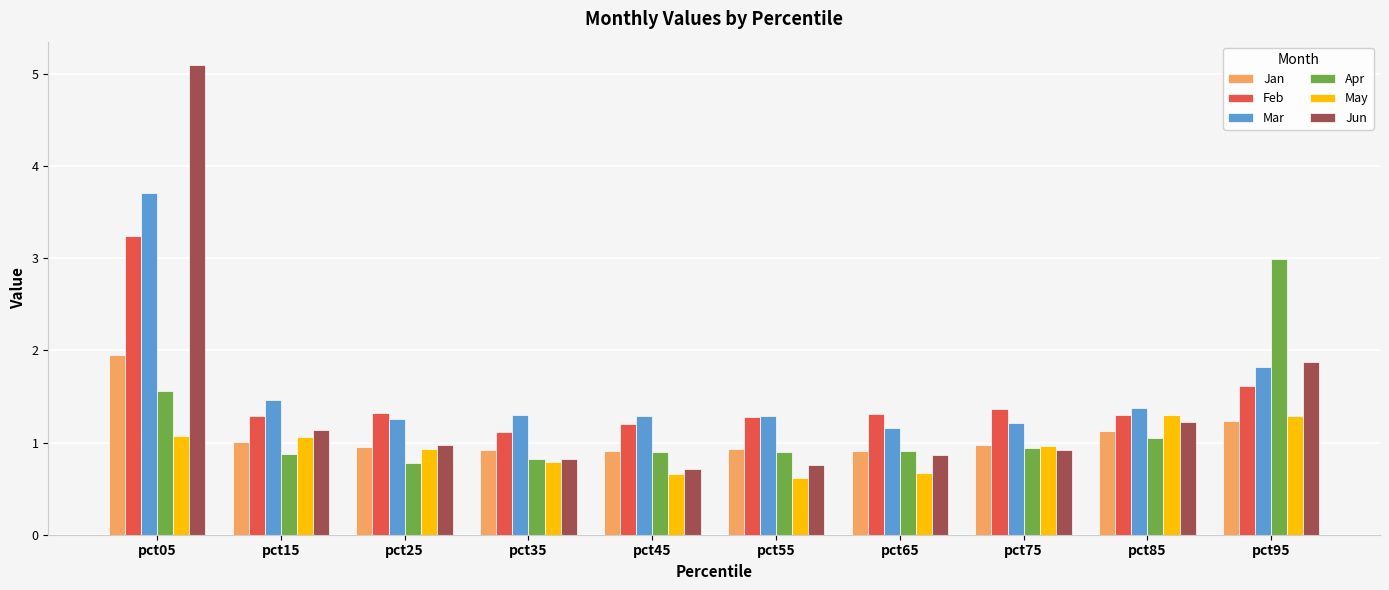

Which series changed the most between pct05 and pct75?

Jun